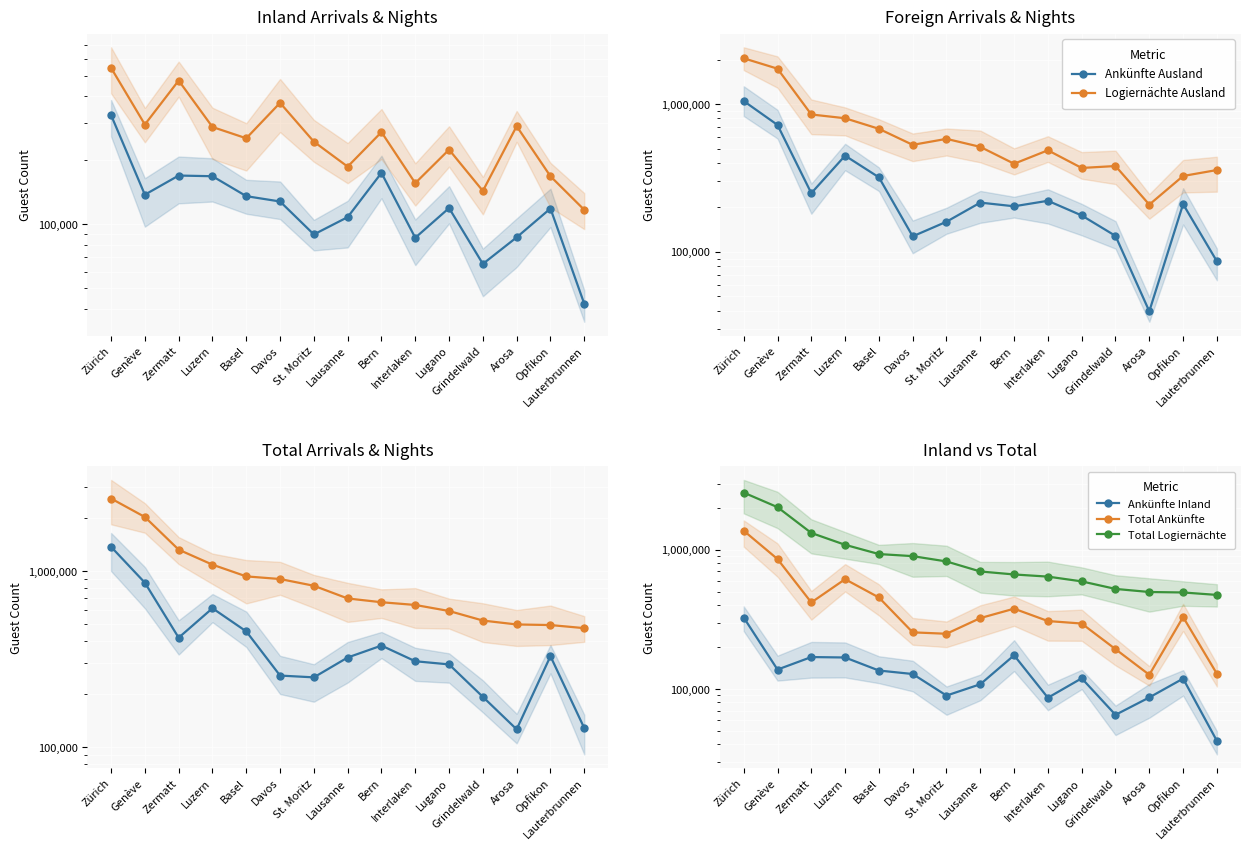

Does the chart display data point markers on the line(s)?

Yes